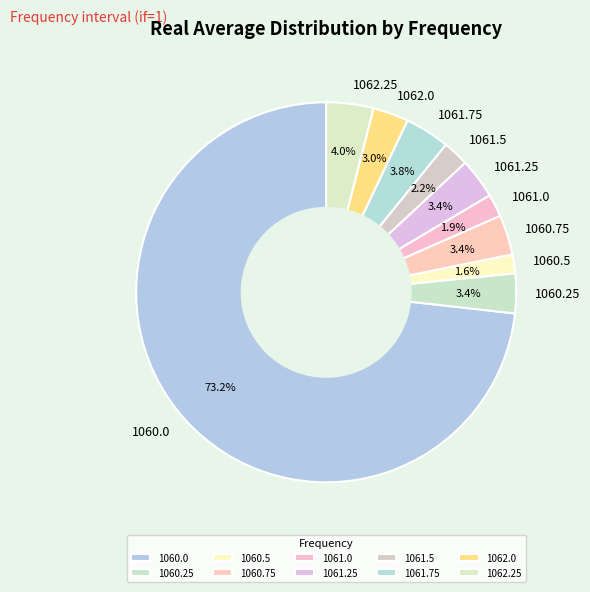

What is the majority slice?

1060.0